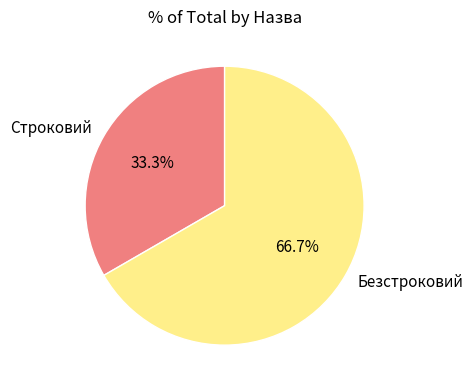

Count the number of slices in the pie.

2